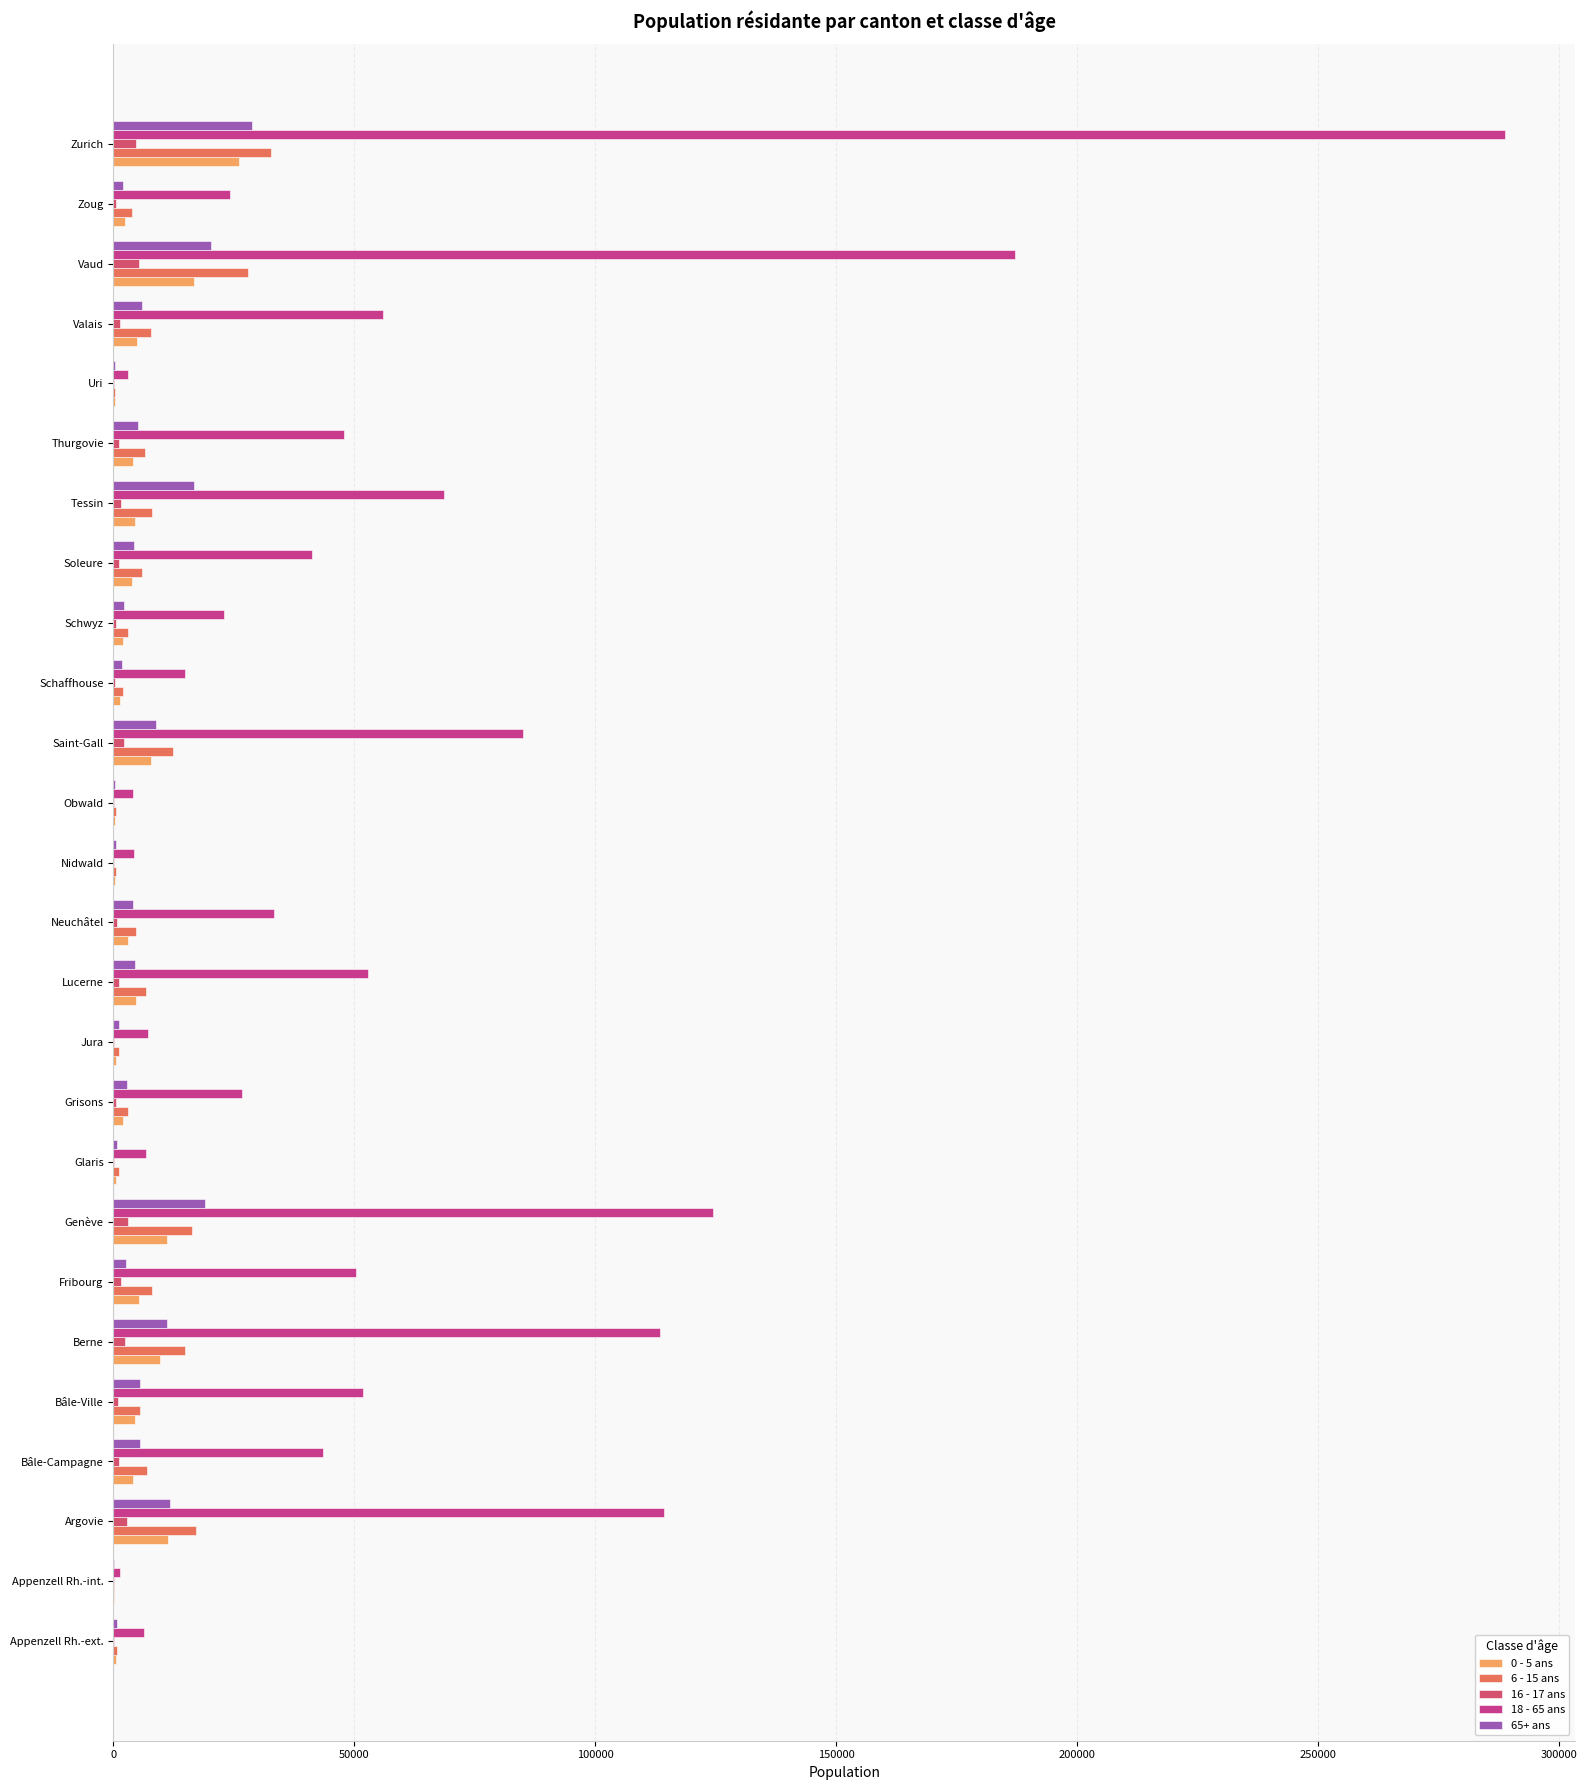

What is the difference between the second highest and minimum values in the 18 - 65 ans series?

185777